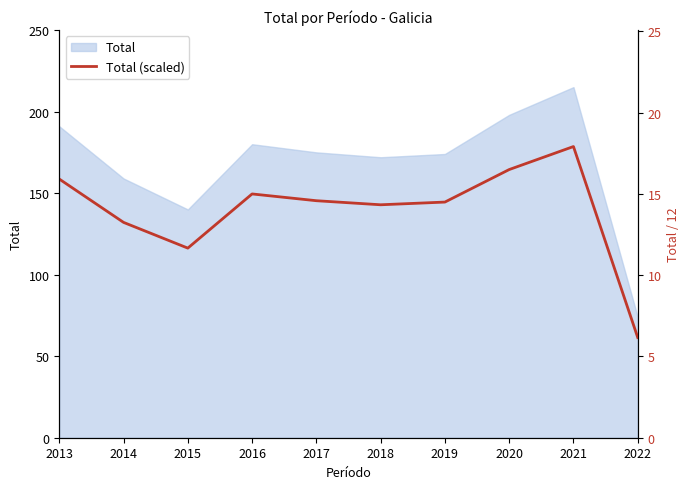

Reading left to right, list all the values displayed in this chart.

2013=15.9	2014=13.2	2015=11.7	2016=15.0	2017=14.6	2018=14.3	2019=14.5	2020=16.5	2021=17.9	2022=6.2